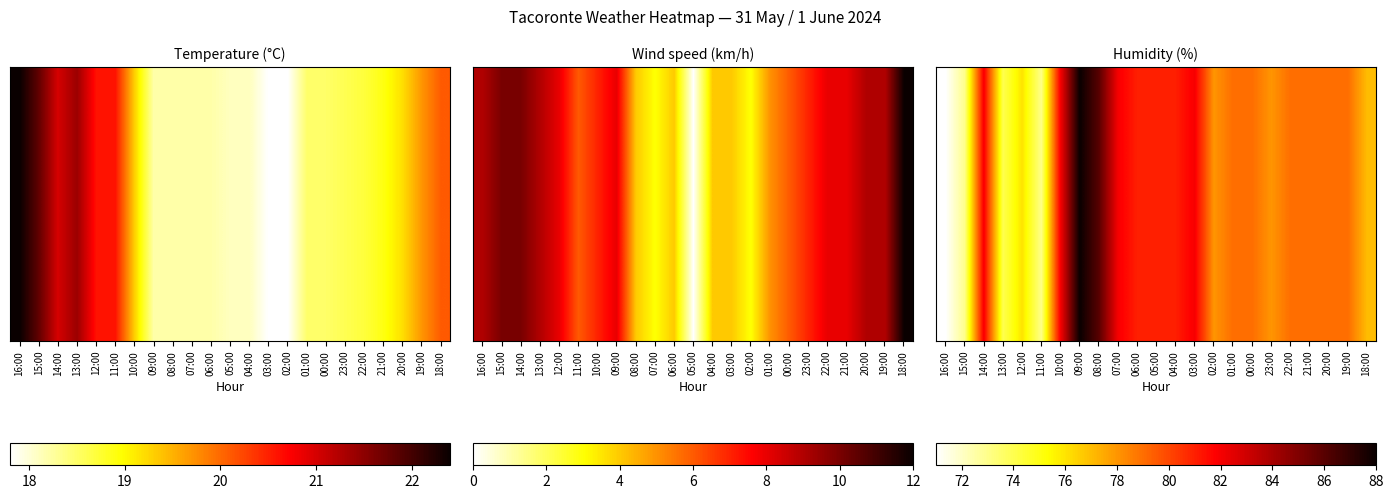

Rank the categories by value from lowest to highest.

16:00, 15:00, 11:00, 13:00, 12:00, 18:00, 02:00, 23:00, 01:00, 00:00, 22:00, 21:00, 20:00, 19:00, 06:00, 05:00, 04:00, 14:00, 10:00, 07:00, 03:00, 08:00, 09:00